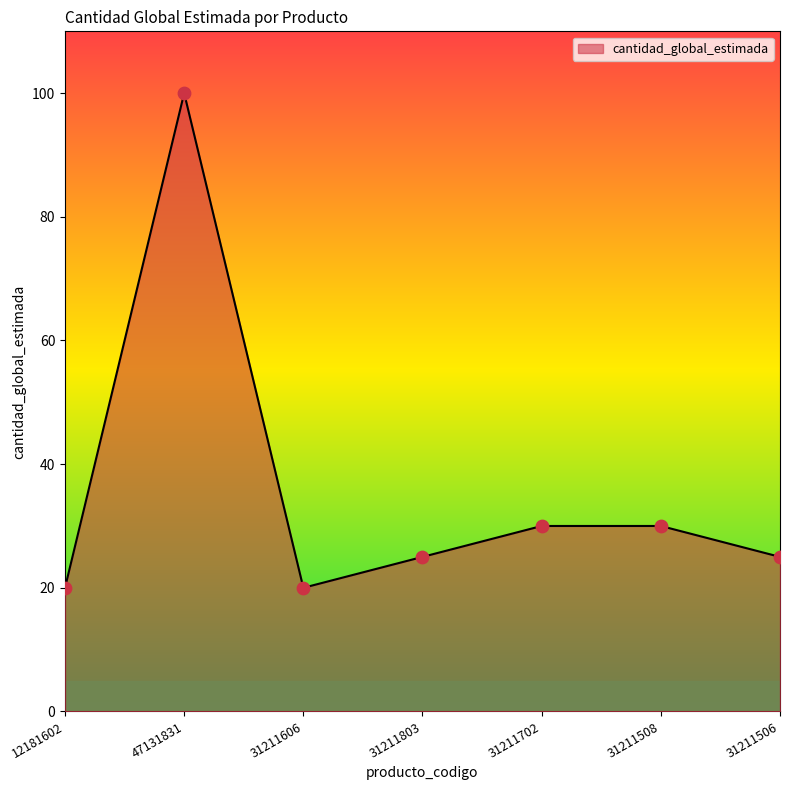

What is the change in value from 47131831 to 31211506?

-75